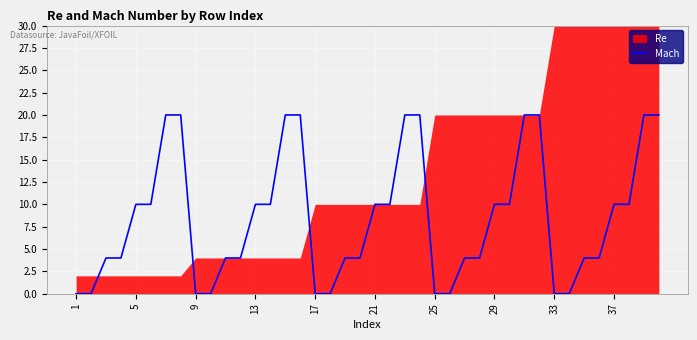

What is the highest value of the Mach series?

20